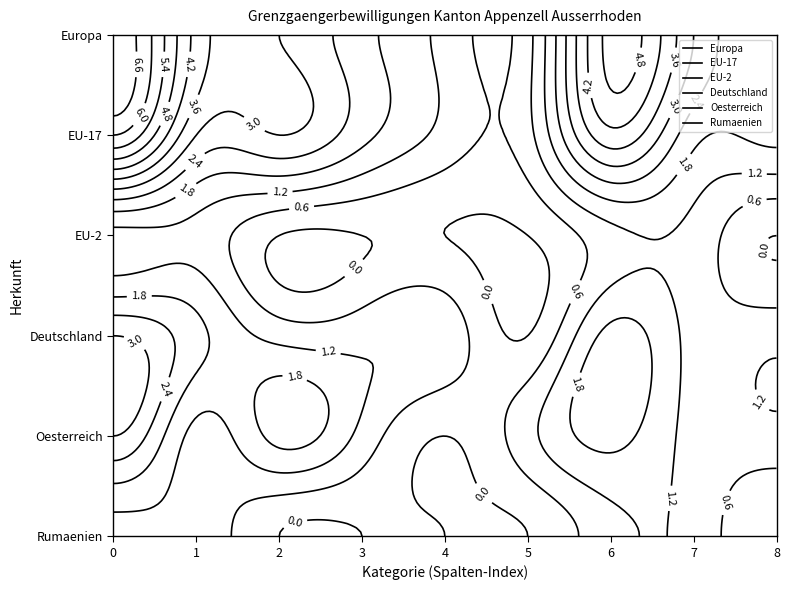

Reading left to right, what are all the values shown in this chart?

Europa: 0=7	1=4	2=3	3=2	4=1	5=1	6=5	7=3	8=2
EU-17: 0=6	1=3	2=3	3=2	4=1	5=1	6=4	7=2	8=2
EU-2: 0=1	1=1	2=0	3=0	4=0	5=0	6=1	7=1	8=0
Deutschland: 0=3	1=2	2=1	3=1	4=1	5=0	6=2	7=1	8=1
Oesterreich: 0=3	1=1	2=2	3=1	4=0	5=1	6=2	7=1	8=1
Rumaenien: 0=1	1=1	2=0	3=0	4=0	5=0	6=1	7=1	8=0